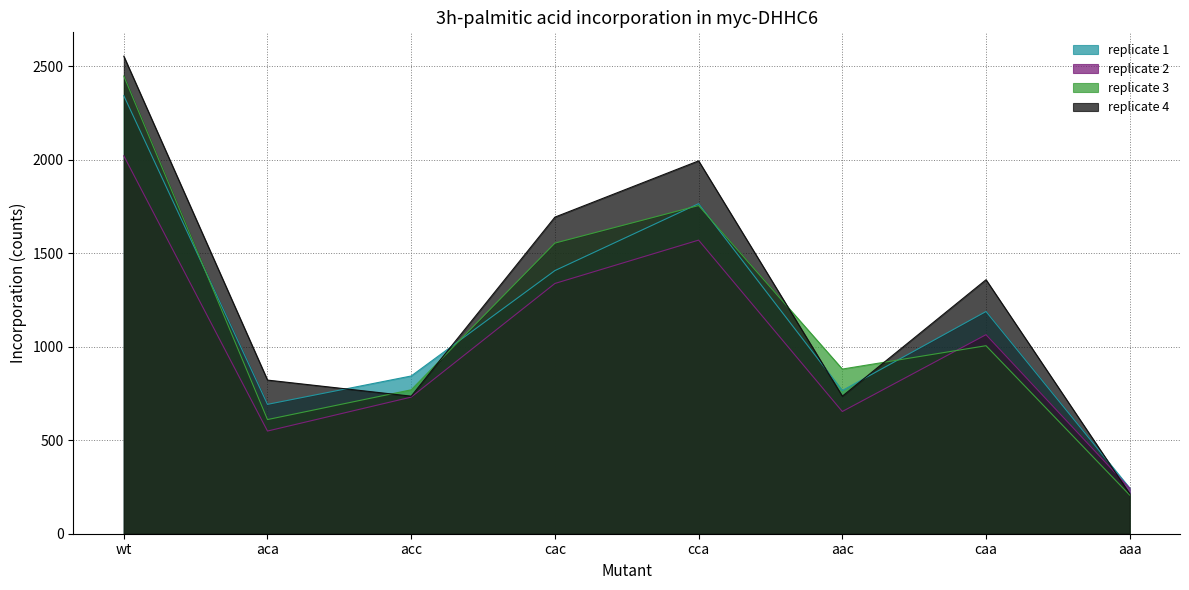

What is the greatest value displayed?

2555.0